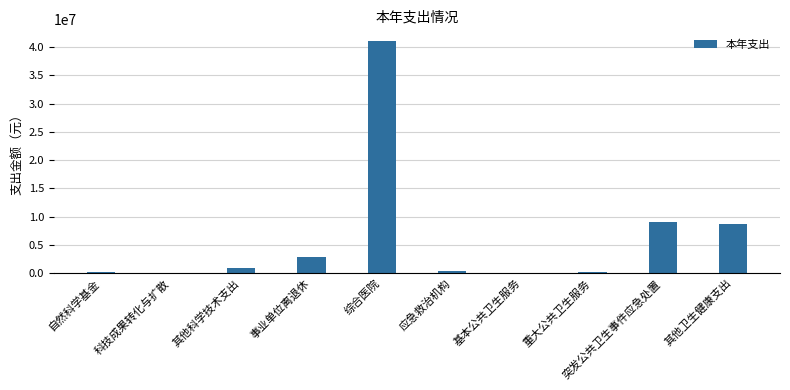

The chart shows a value of 4404476.7 at 事业单位离退休. True or false?

False